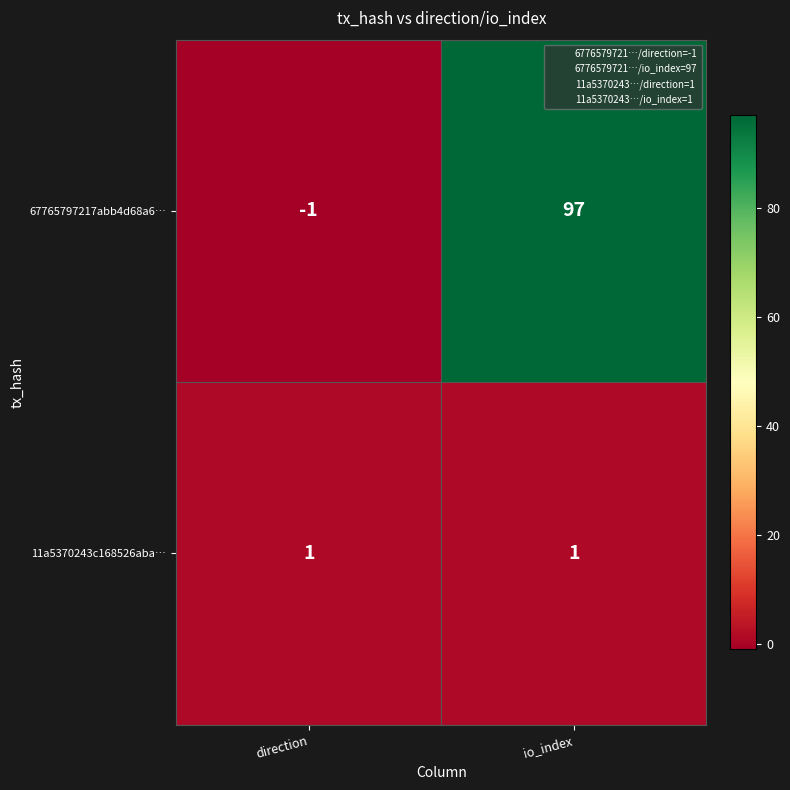

Which category has the highest value across all series?

io_index